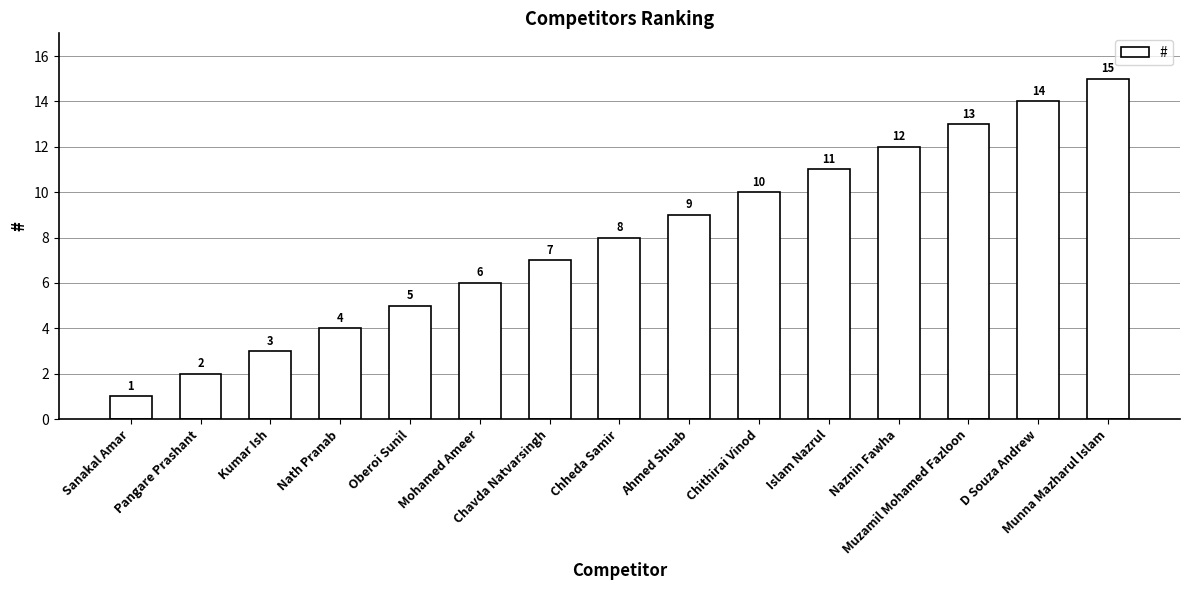

What is the sum of all values?

120